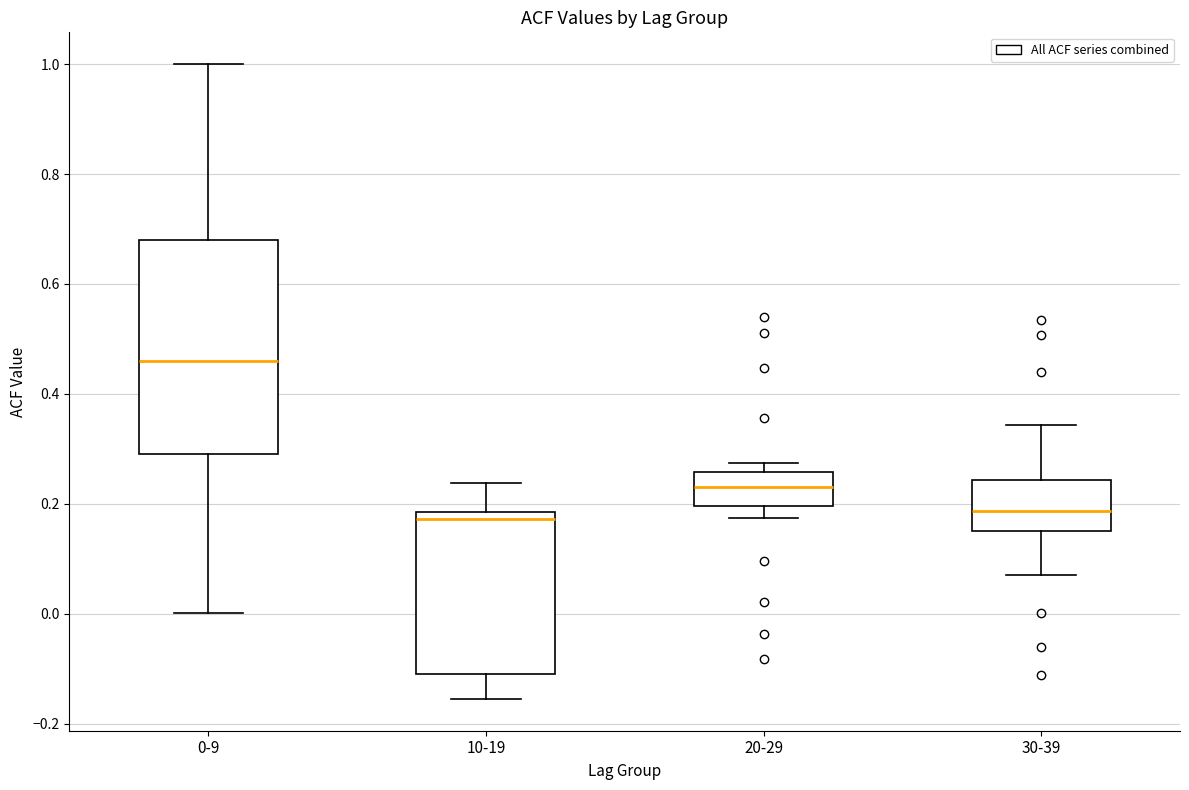

Reading left to right, read every box against the y-axis: the position of its median line, the range the box covers, and the ends of its whiskers. The values are not printed on the chart, so give them approximately, as read against the axis.

0-9: median 0.46, box 0.30 to 0.68, whiskers 0.00 to 1.00
10-19: median 0.18 (just below the box's upper edge), box -0.10 to 0.18, whiskers -0.16 to 0.24
20-29: median 0.24, box 0.20 to 0.26, whiskers 0.18 to 0.28
30-39: median 0.18, box 0.16 to 0.24, whiskers 0.08 to 0.34